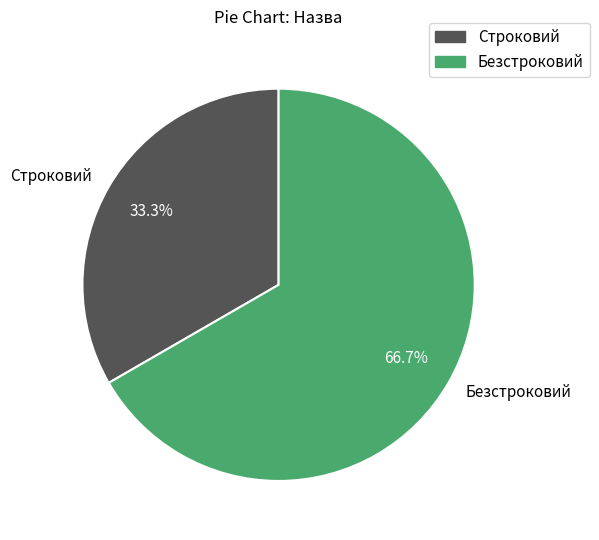

To the nearest percent, what percentage of the pie is Строковий?

33%